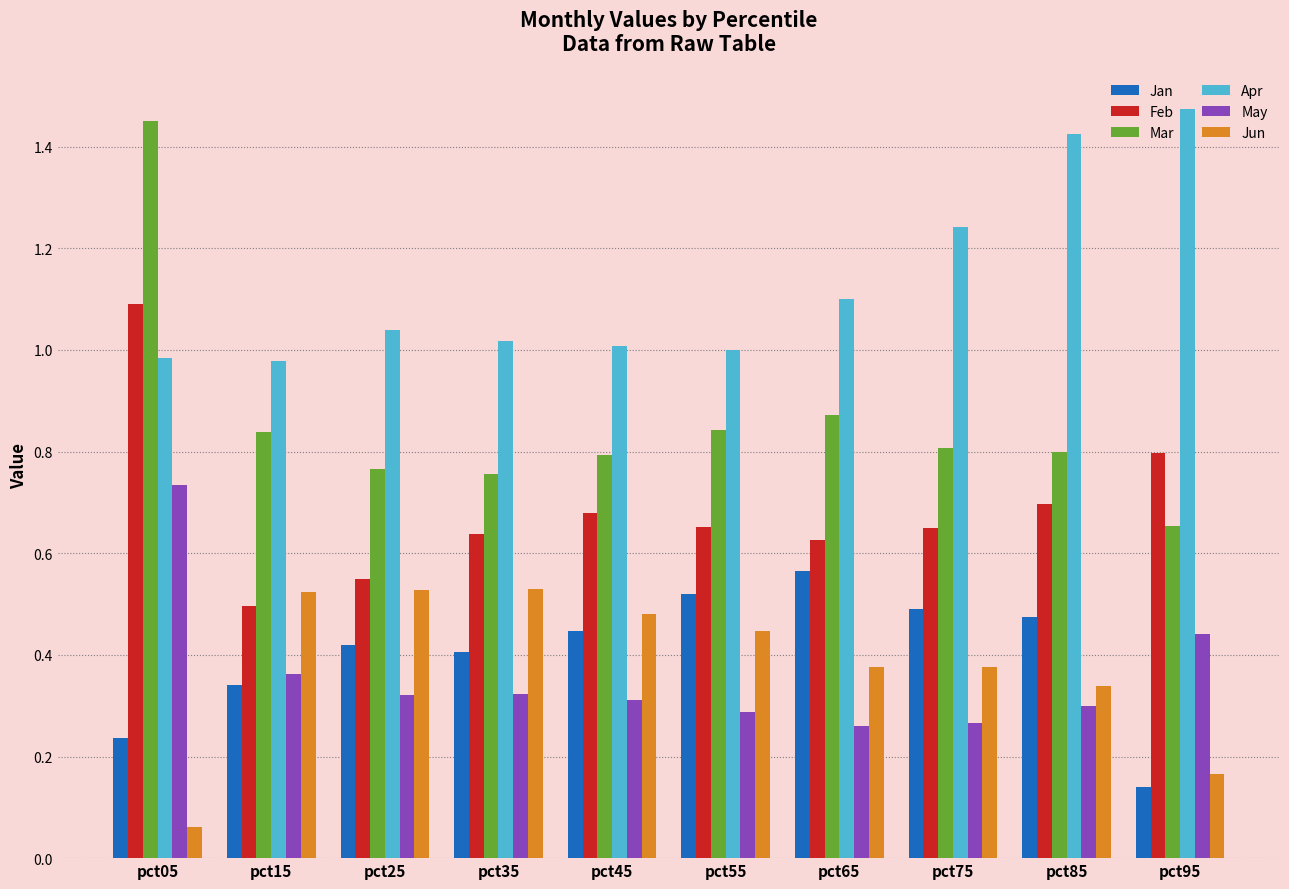

At which category does the chart reach its minimum across all series?

pct05